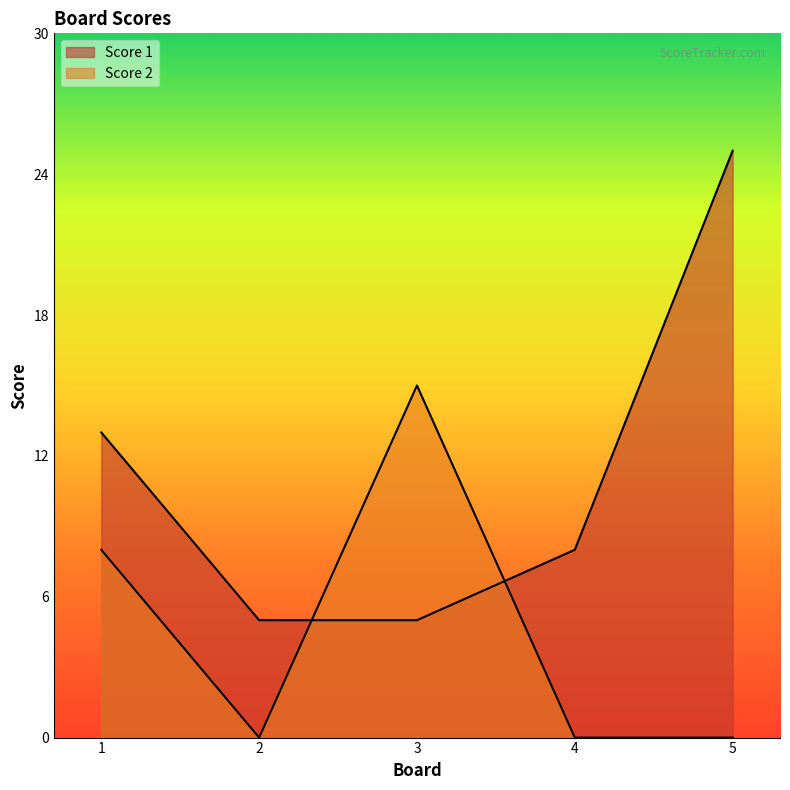

Reading right to left, what are all the values shown in this chart?

Score 1: 25	8	5	5	13
Score 2: 0	0	15	0	8